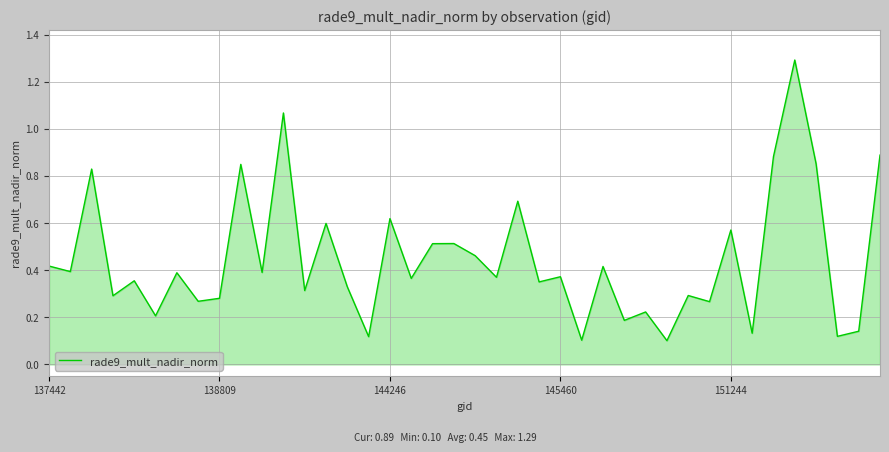

What is the maximum value shown in the chart?

1.3